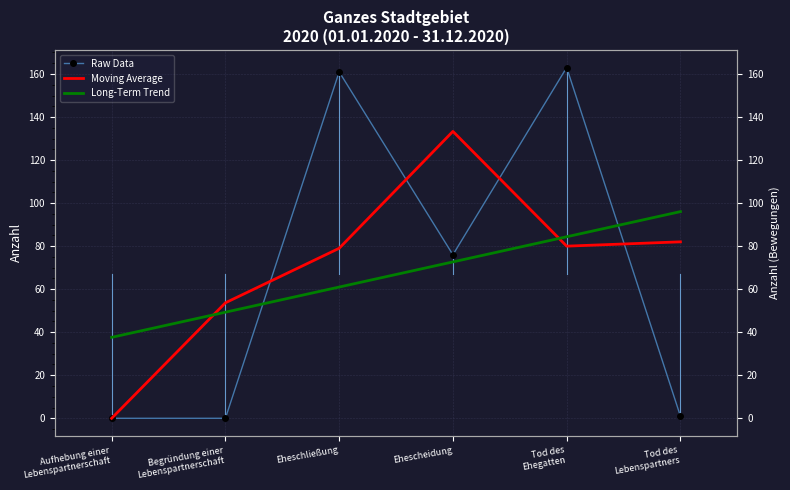

What position from the left is Eheschließung?

3